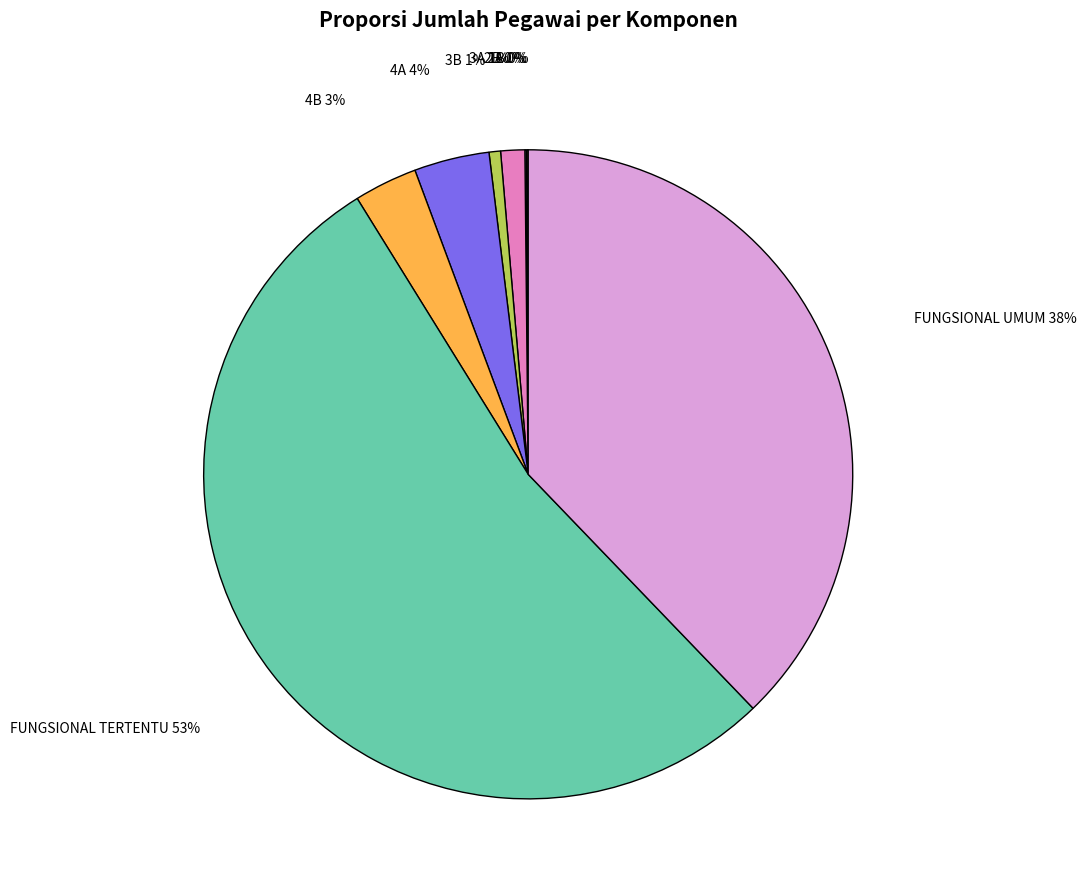

Between 4B and 4A, which is larger?

4A